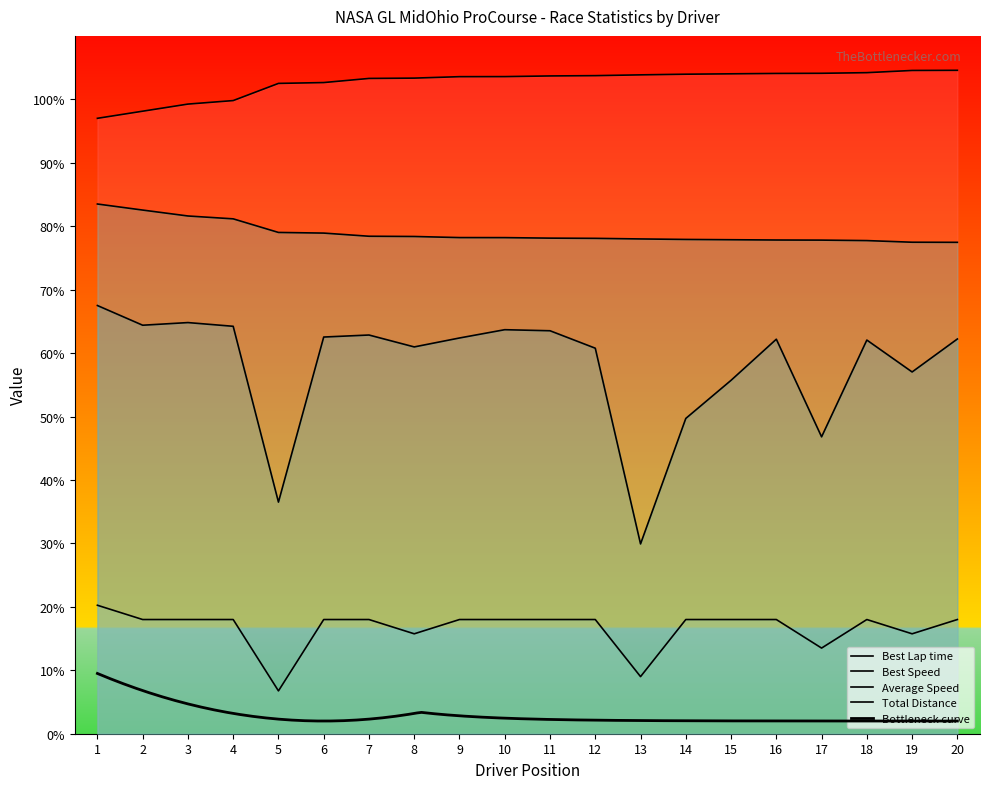

True or false: Total Distance and Best Speed intersect in this chart.

False